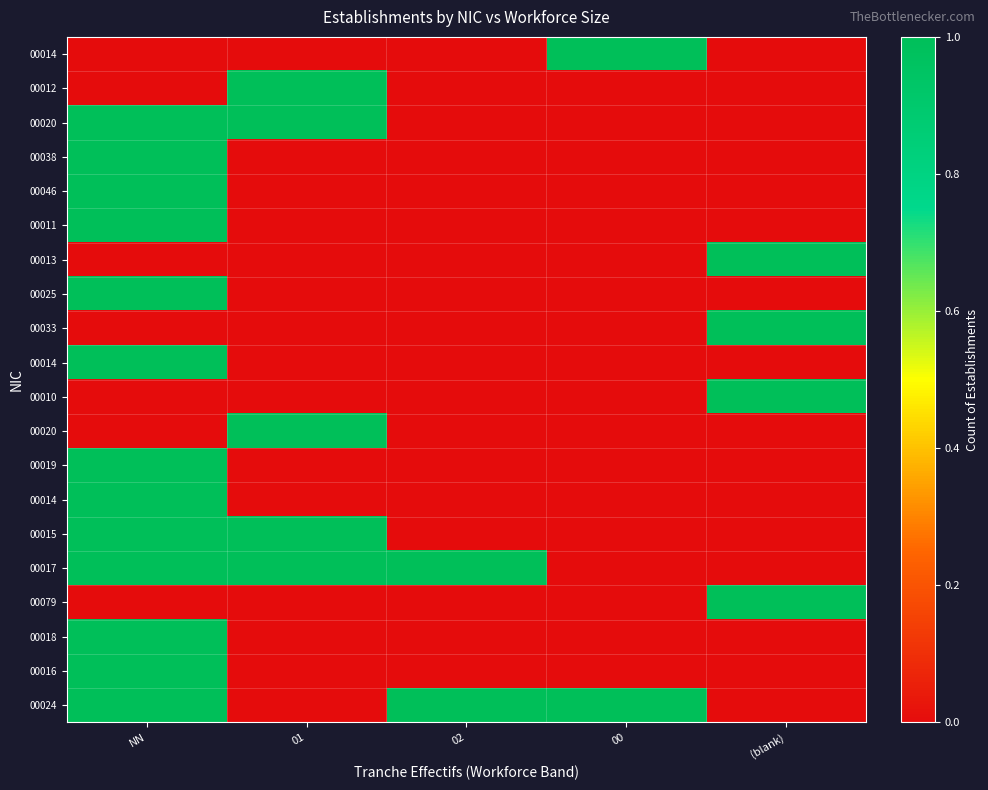

What is the maximum value shown in the chart?

1